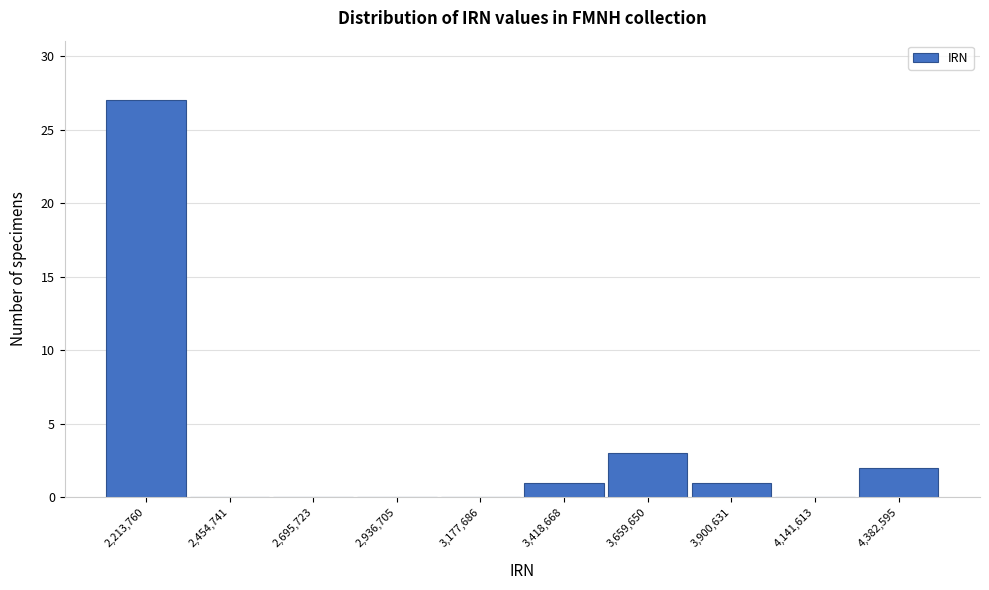

Reading left to right, extract all data points from this chart.

2,213,760=27	2,454,741=0	2,695,723=0	2,936,705=0	3,177,686=0	3,418,668=1	3,659,650=3	3,900,631=1	4,141,613=0	4,382,595=2